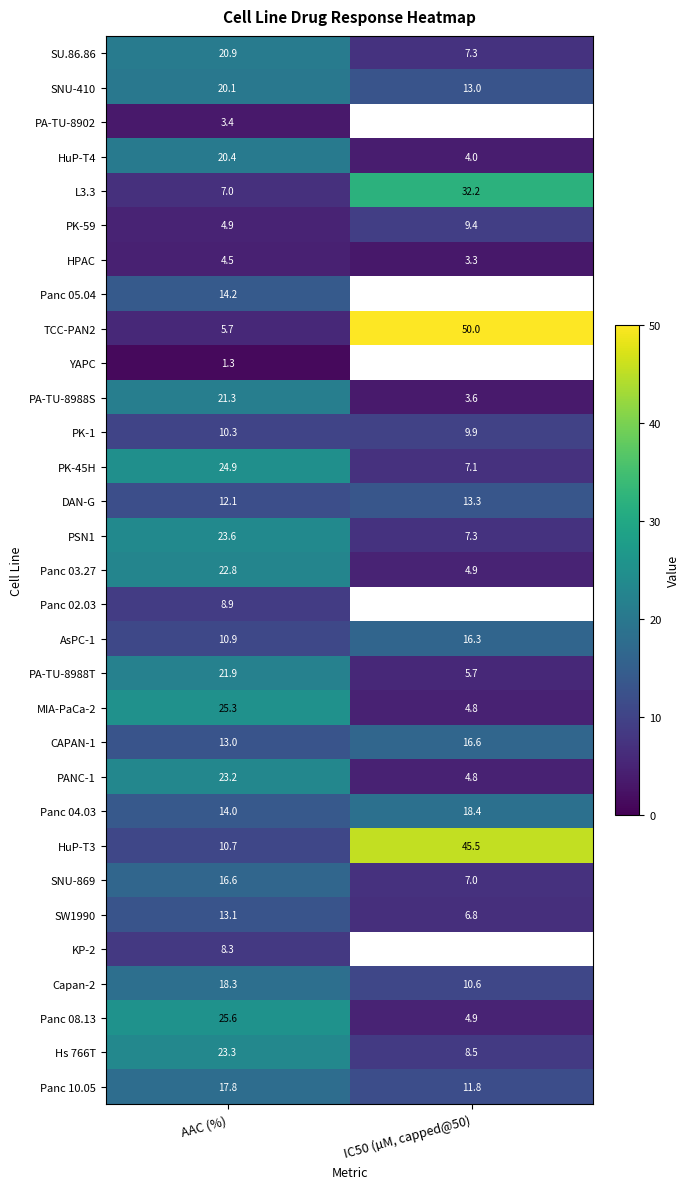

Is the value of HPAC at IC50 (µM, capped@50) greater than the value of Panc 10.05 at IC50 (µM, capped@50)?

No